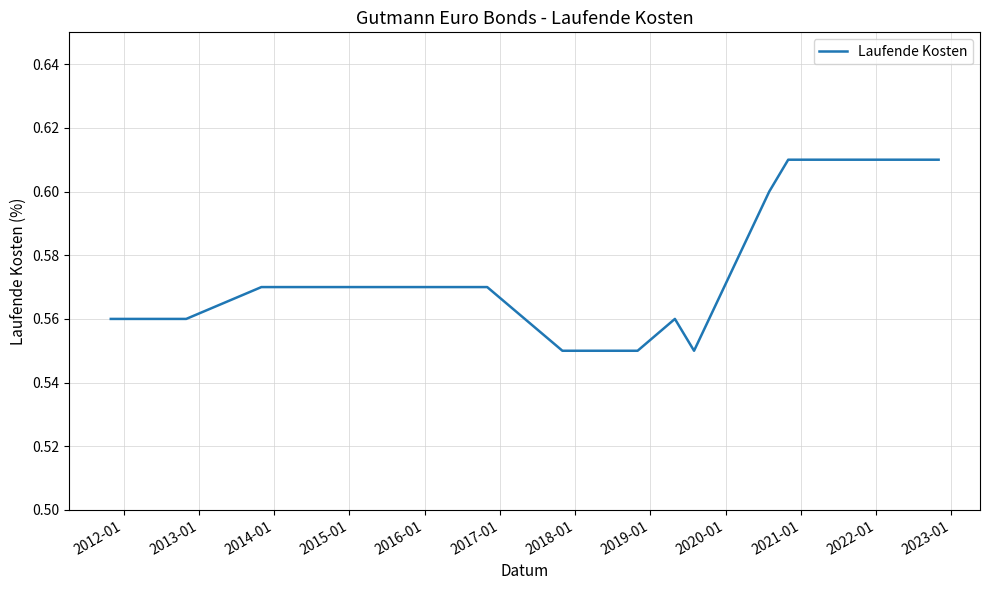

Is this an area chart (filled region under the line)?

No